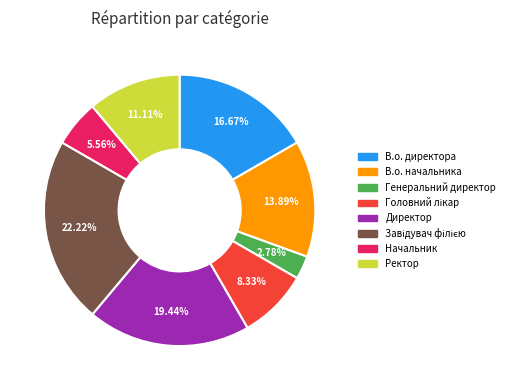

What percentage is NOT represented by Генеральний директор?

97.2%